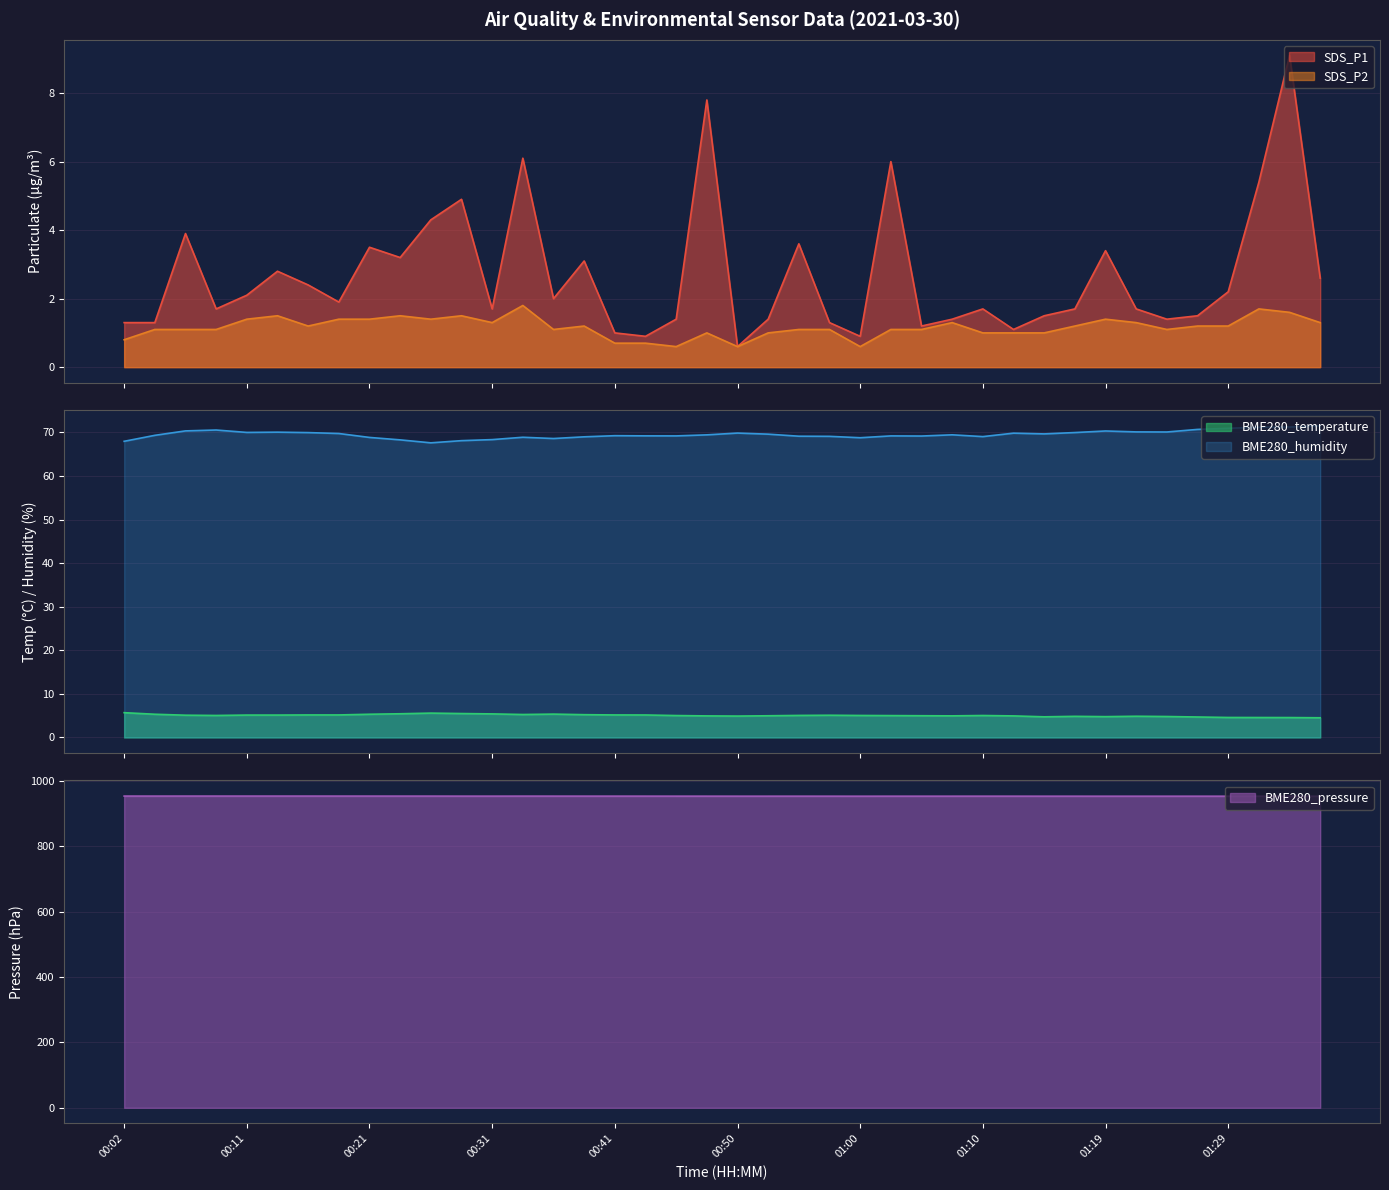

How many categories are shown in the chart?

40